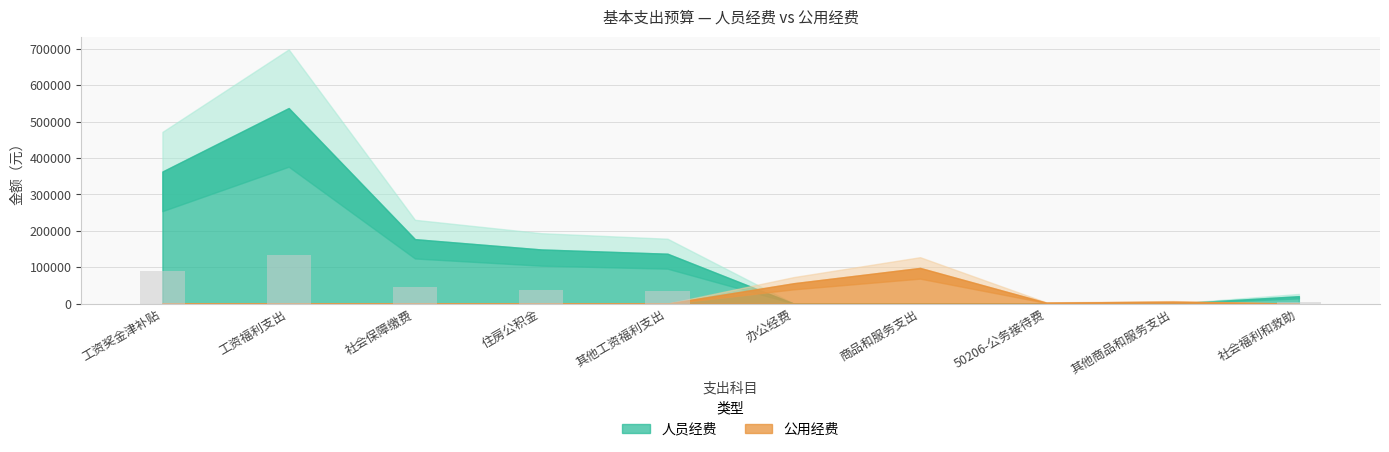

What is the sum of all values?

345704.7